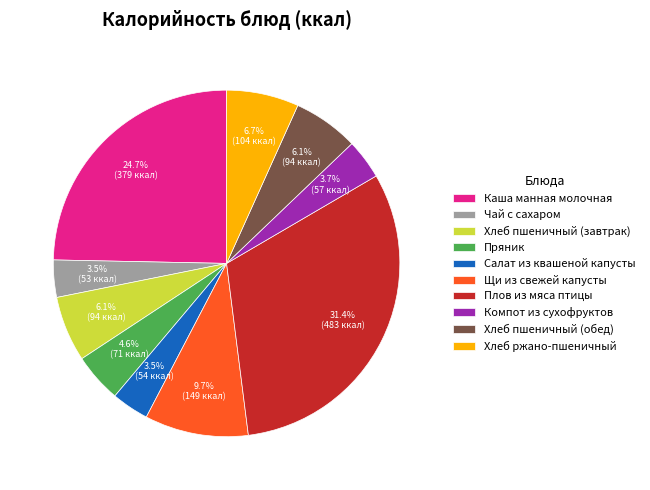

How many slices are in this pie chart?

10